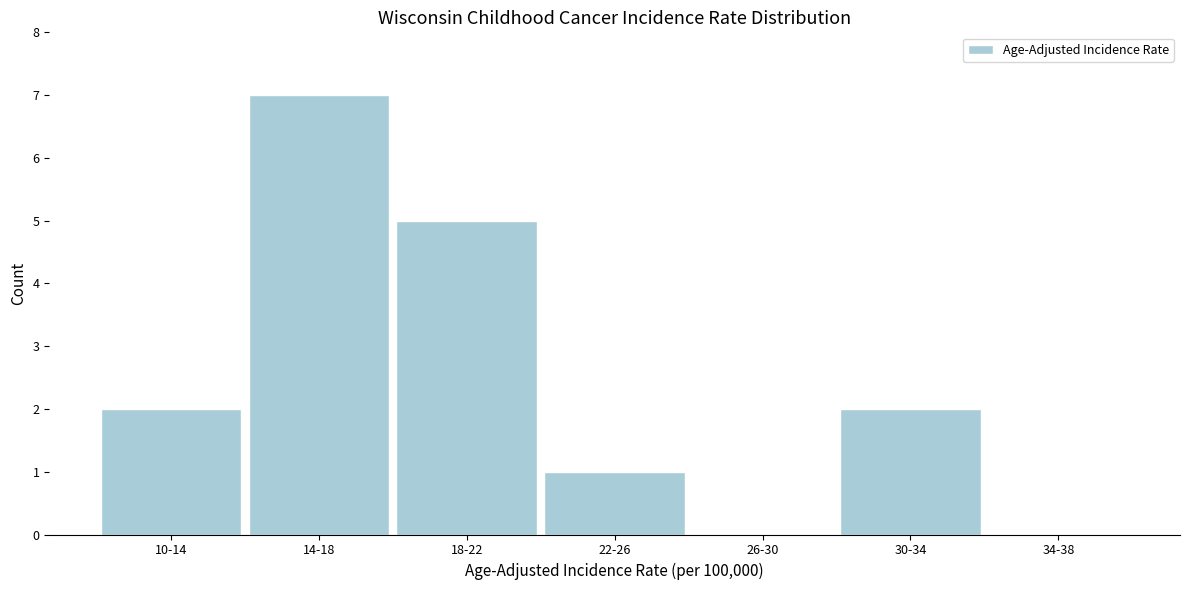

Reading left to right, extract all data points from this chart.

10-14=2	14-18=7	18-22=5	22-26=1	26-30=0	30-34=2	34-38=0